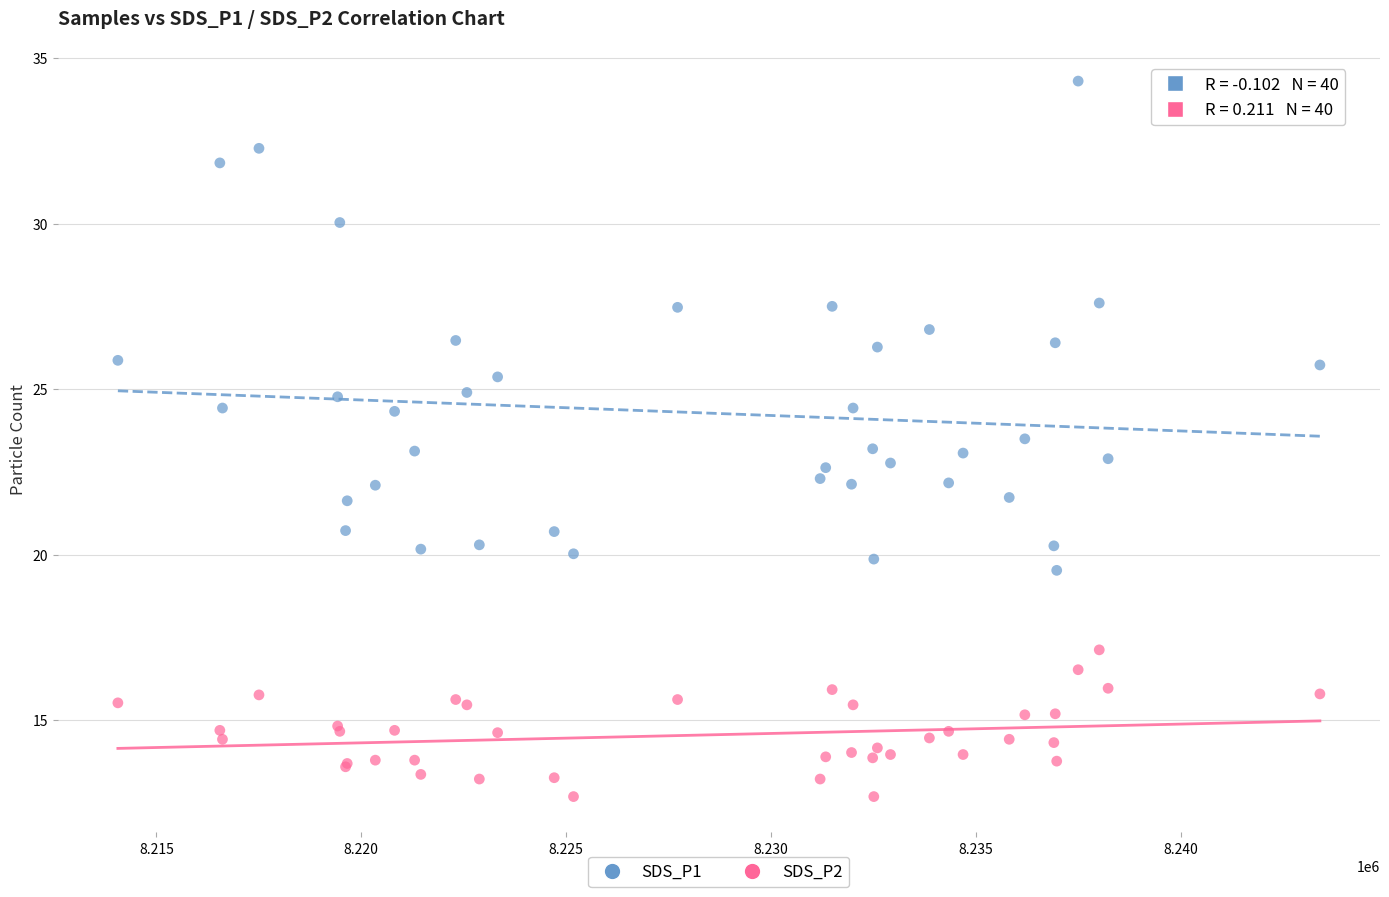

Which series reaches the maximum Y coordinate?

SDS_P1